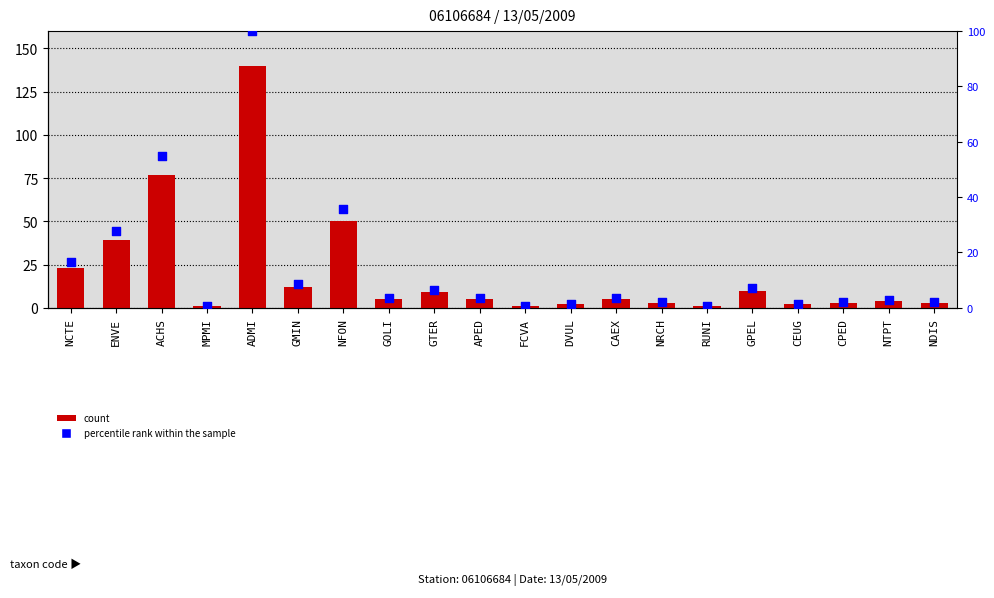

Is the value of count at MPMI greater than the value of percentile rank within the sample at NRCH?

No